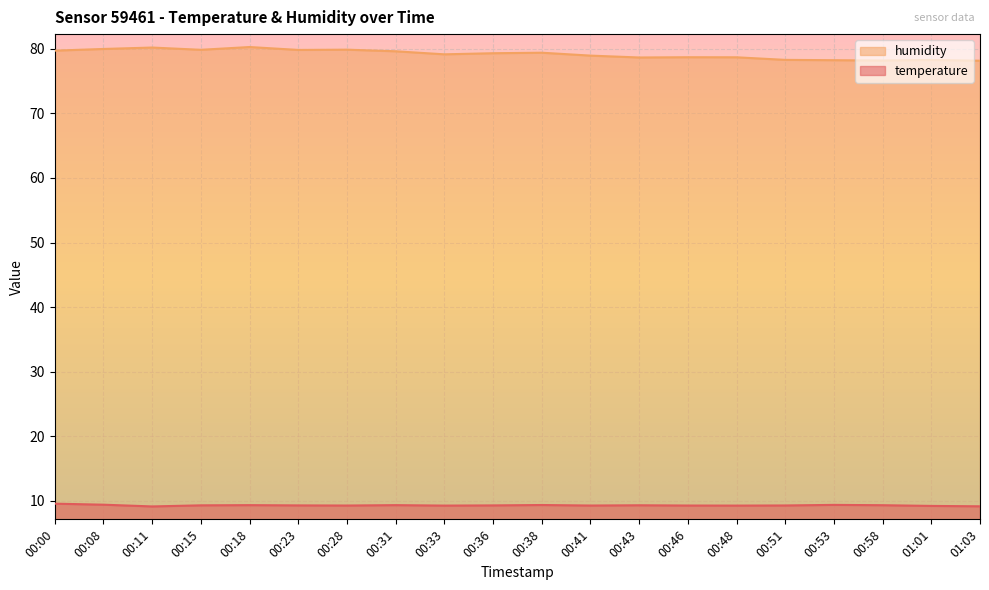

Which has a higher value, 00:51 or 00:23?

00:23